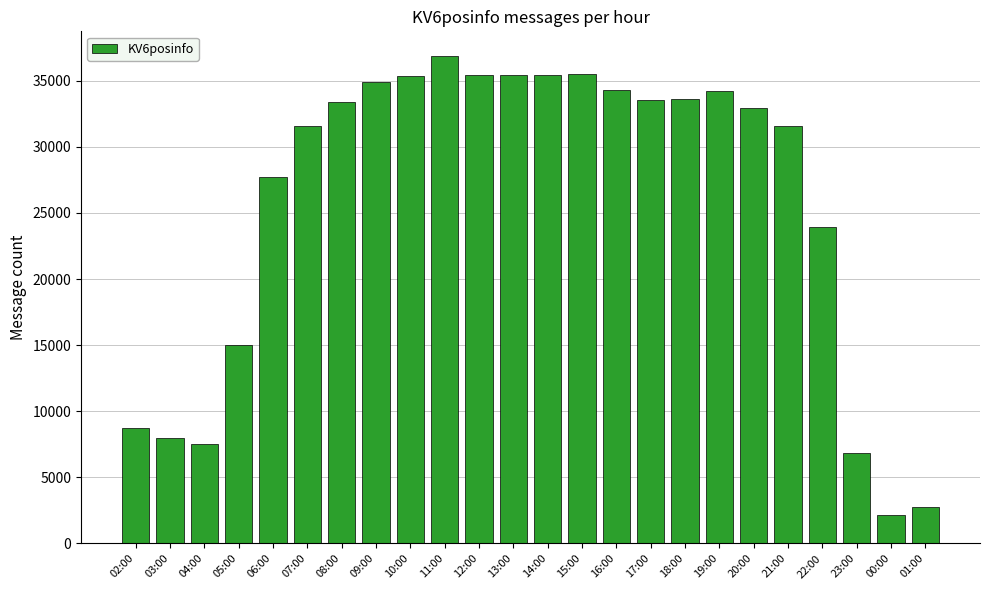

What is the maximum value shown in the chart?

36891